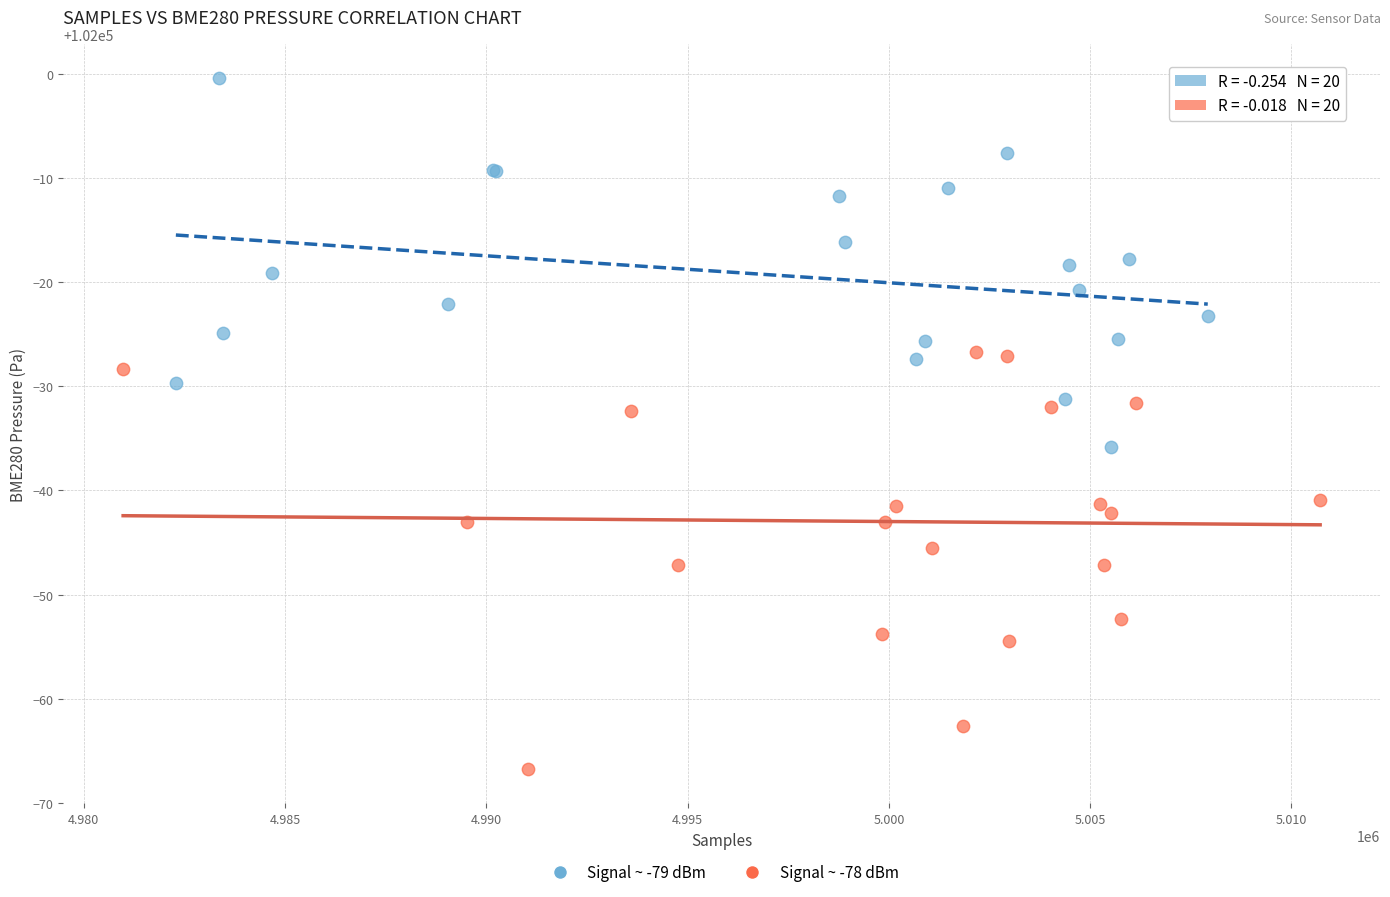

Which series reaches the maximum Y coordinate?

Signal ~ -79 dBm